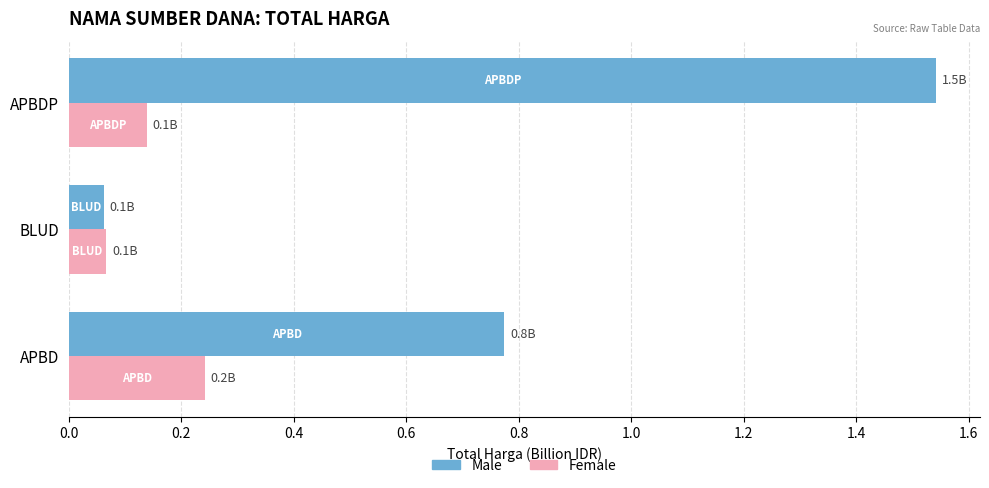

The value of Male at BLUD is 0.0. True or false?

False